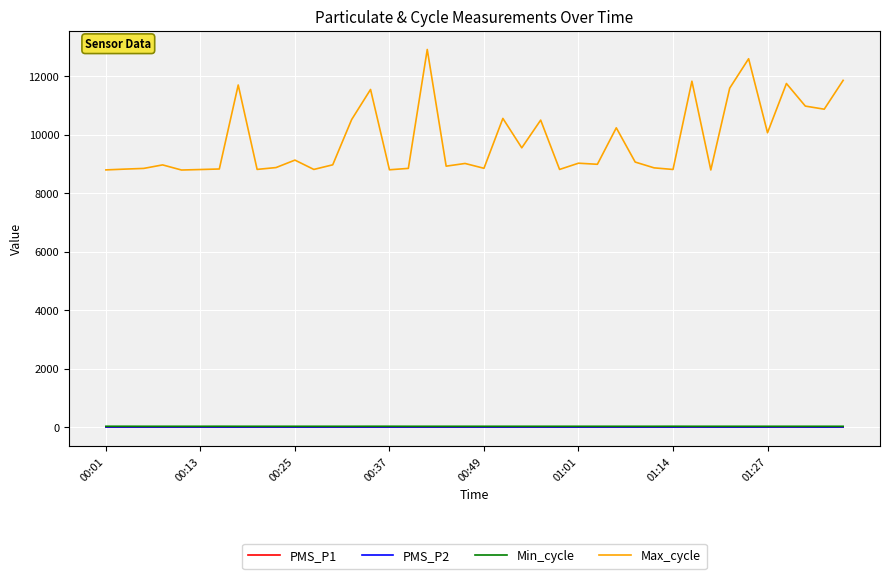

True or false: PMS_P2 has more than 1 interior local peaks.

True